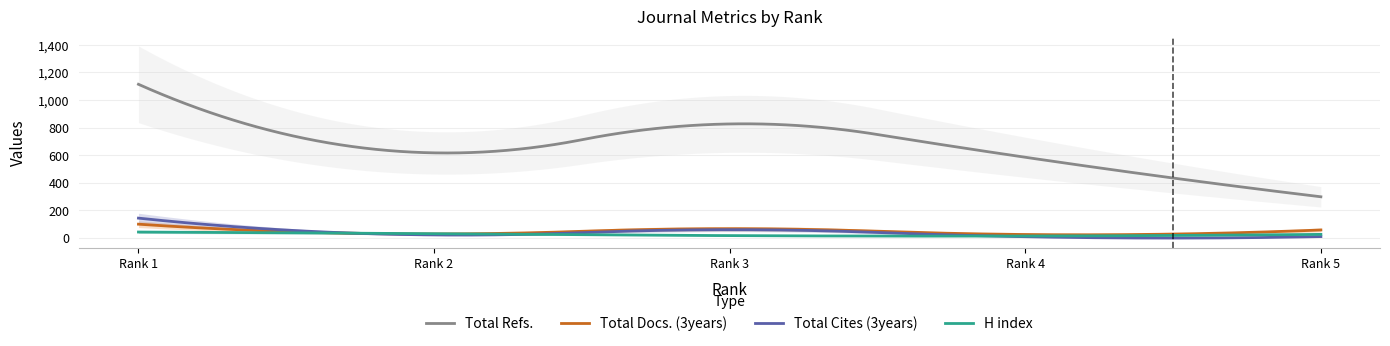

At which label is Total Docs. (3years) closest to 60?

Rank 5